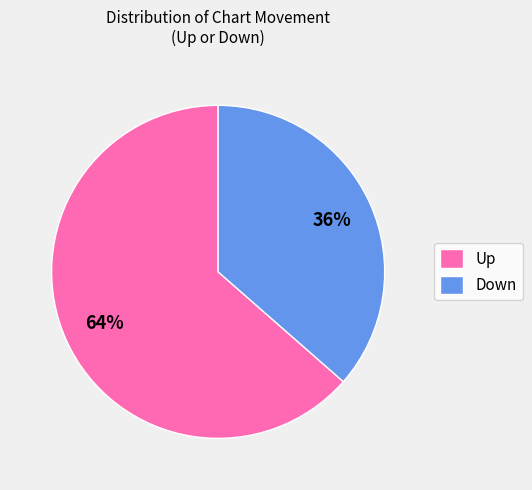

How many segments does this pie chart have?

2